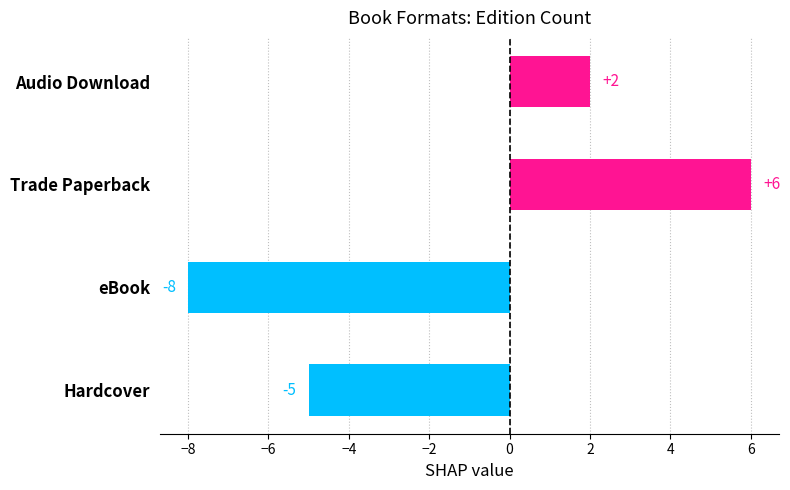

Count the values in the range -5 to 6.

3